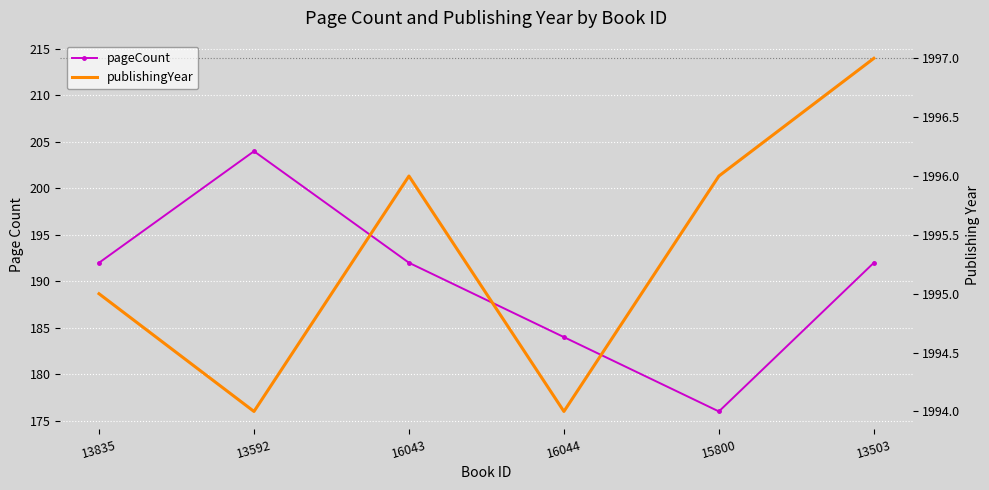

Is it true that pageCount equals 112 at 15800?

False